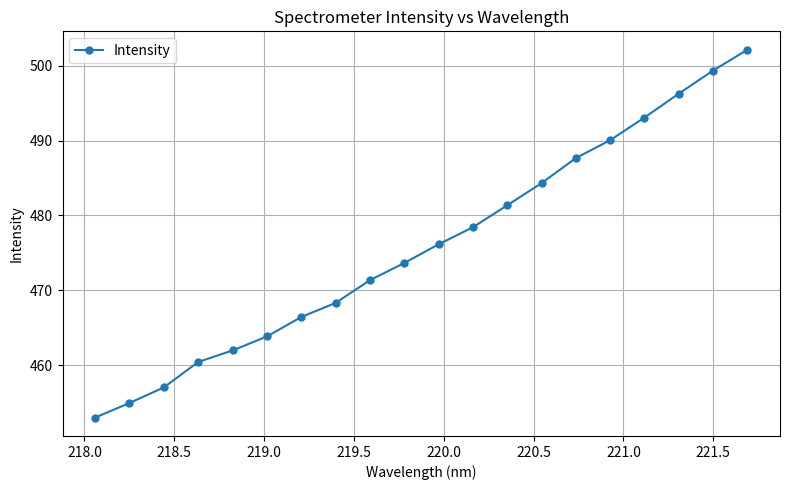

What is the smallest value displayed?

453.0